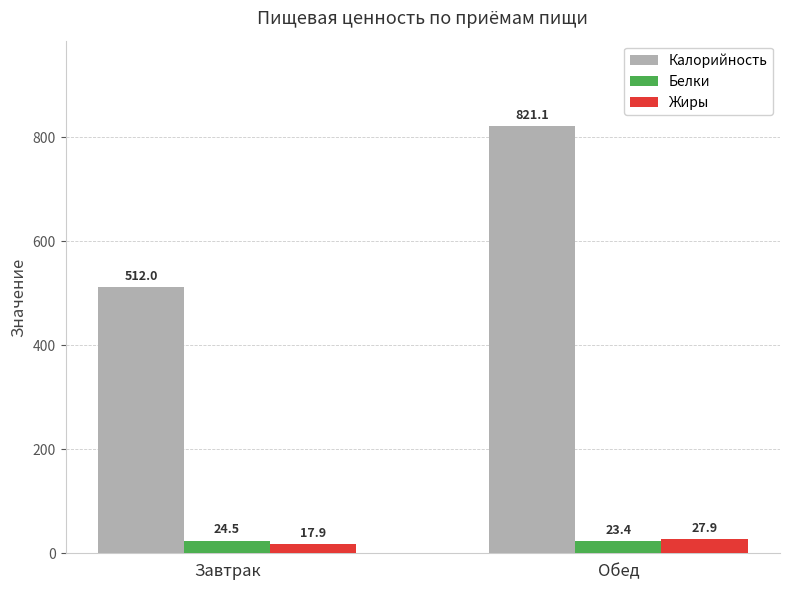

Is the value of Калорийность at Обед greater than the value of Белки at Обед?

Yes